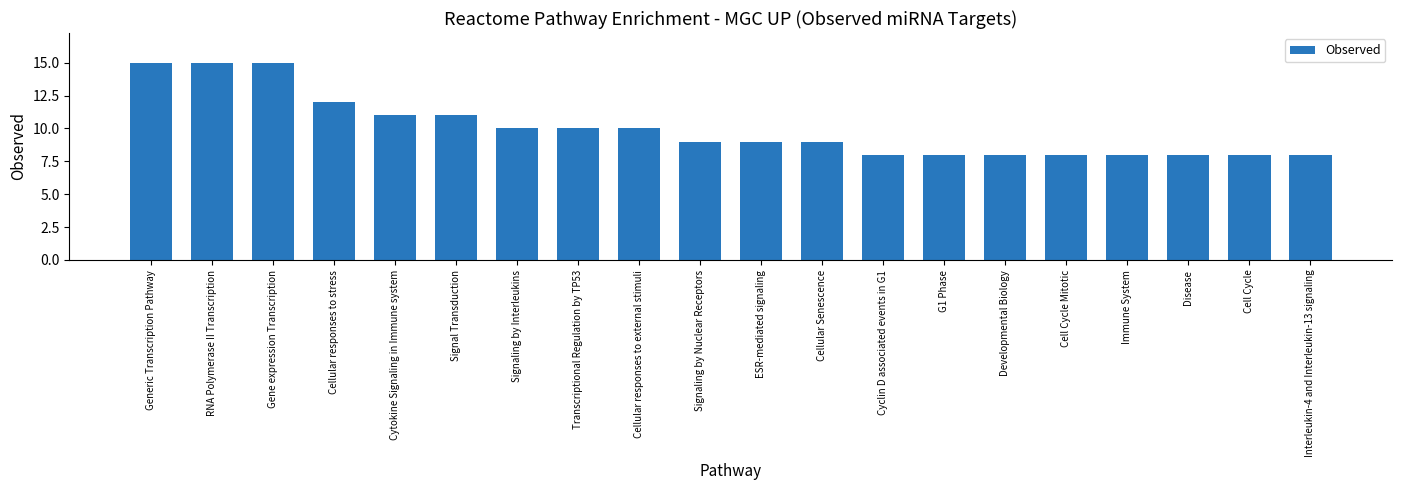

The chart shows a value of 5 at Cyclin D associated events in G1. True or false?

False